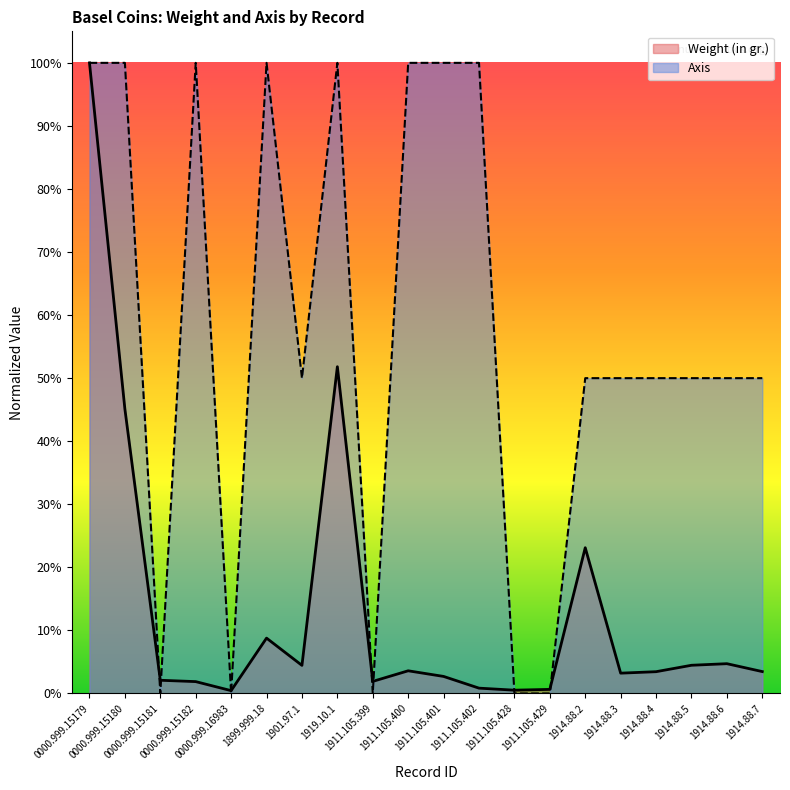

What value does the Weight (in gr.) series have at 1914.88.7?

3.5